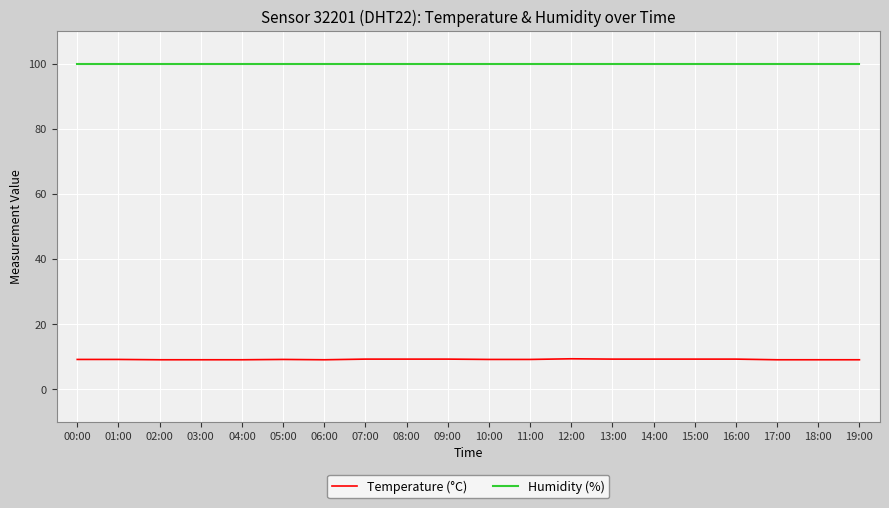

Is it true that Humidity (%) equals 36.8 at 19:00?

False